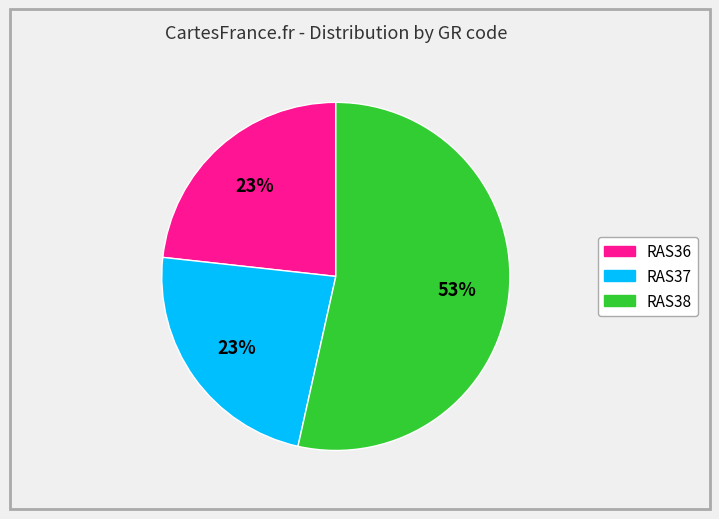

Is there any slice that represents more than half of the pie?

Yes